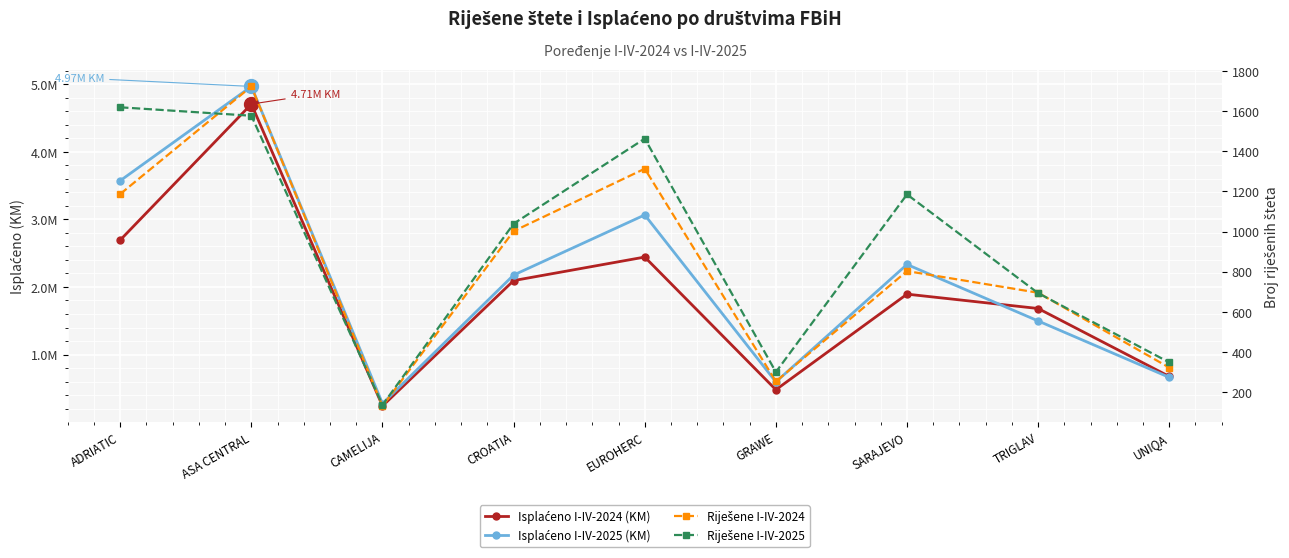

What is the label of the 3rd point from the right?

SARAJEVO